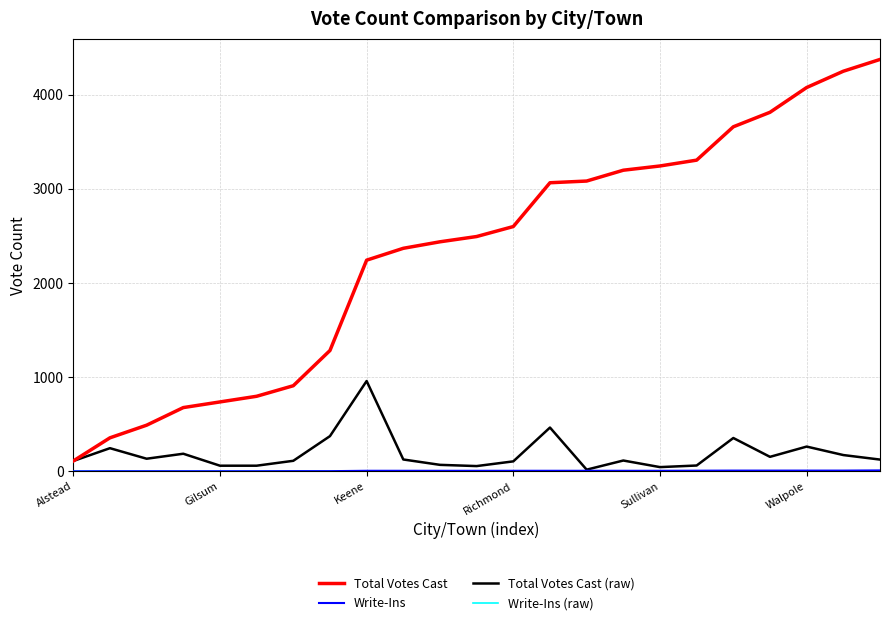

What is the average value of the Total Votes Cast (raw) series?

190